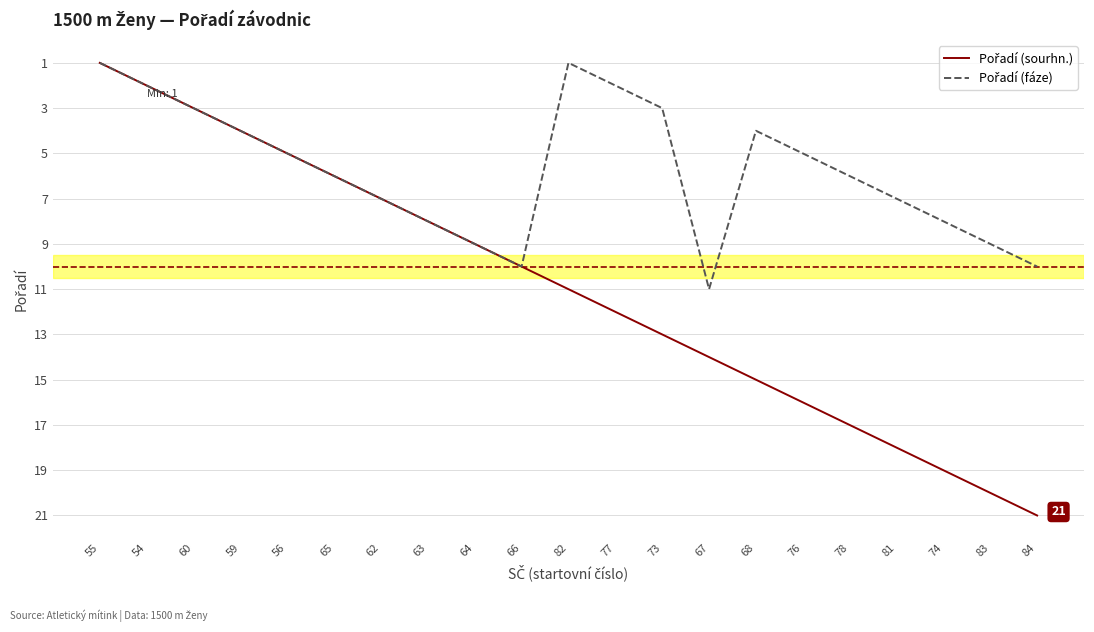

Which category has the highest value across all series?

84